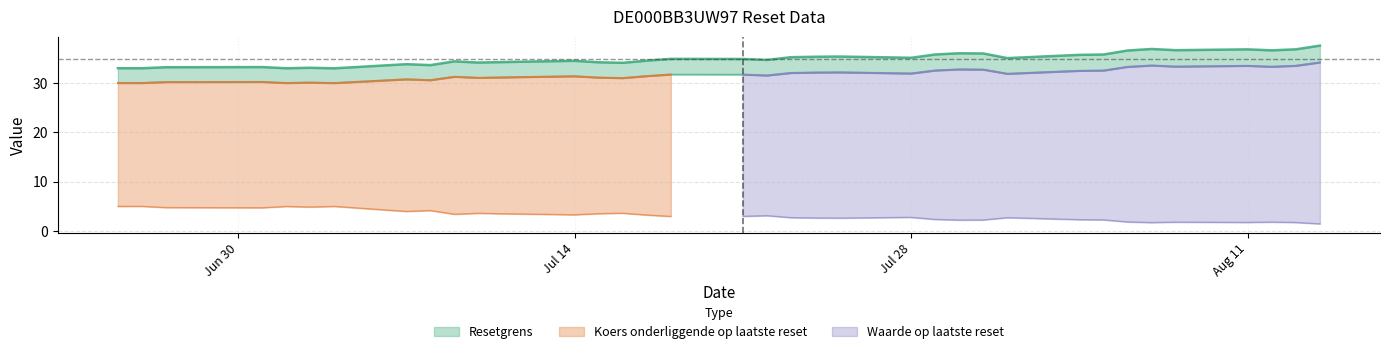

Where is the first local minimum for Koers onderliggende op laatste reset?

2025-06-26